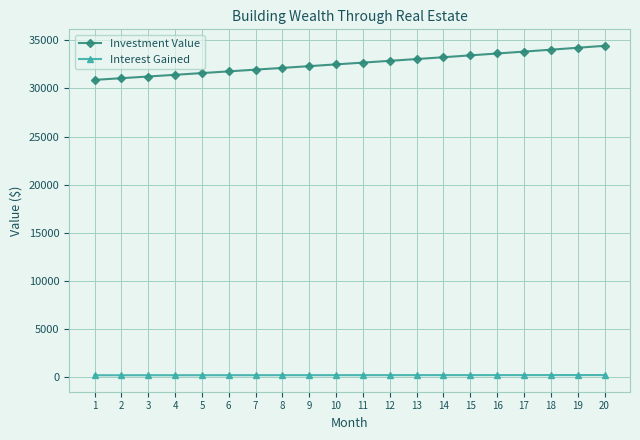

The value of Investment Value at 9 is 32316.3. True or false?

True